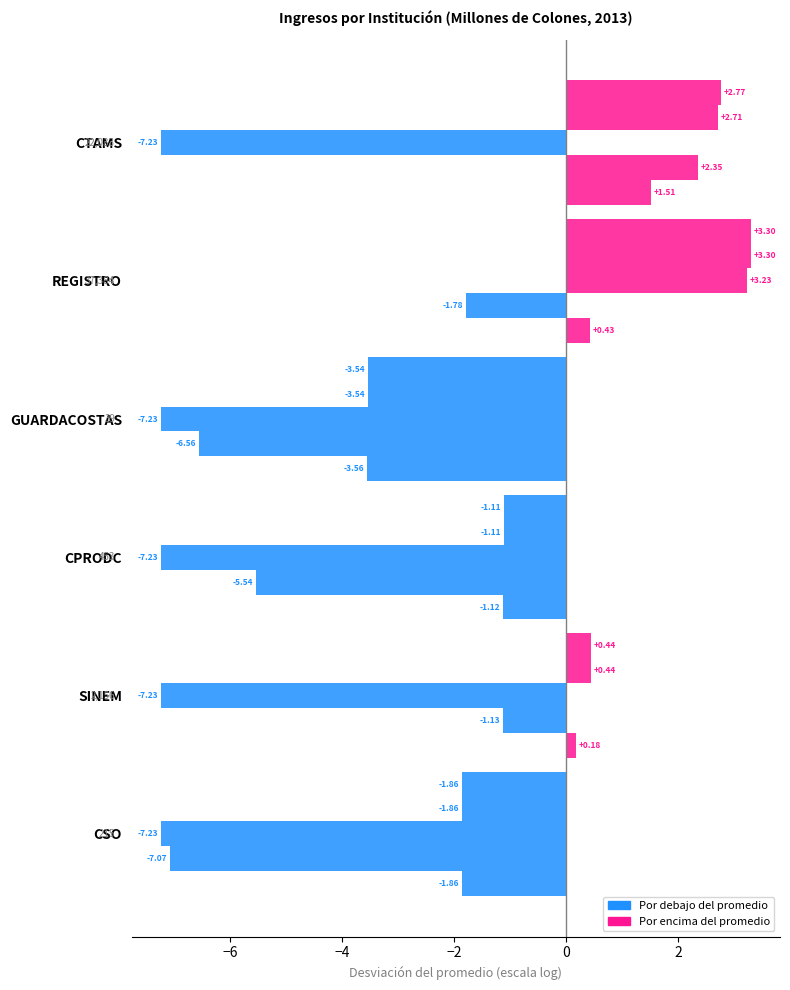

How many data points does each series have?

6